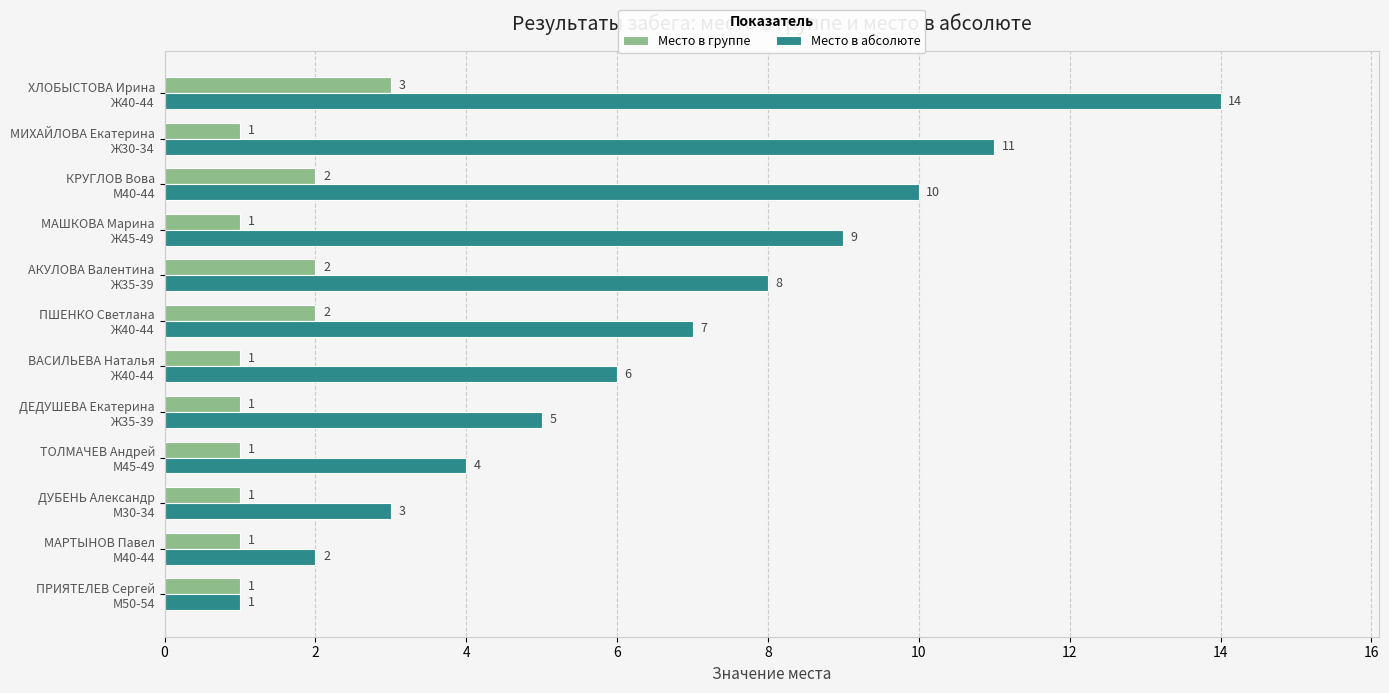

Which series has the widest spread of values?

Место в абсолюте